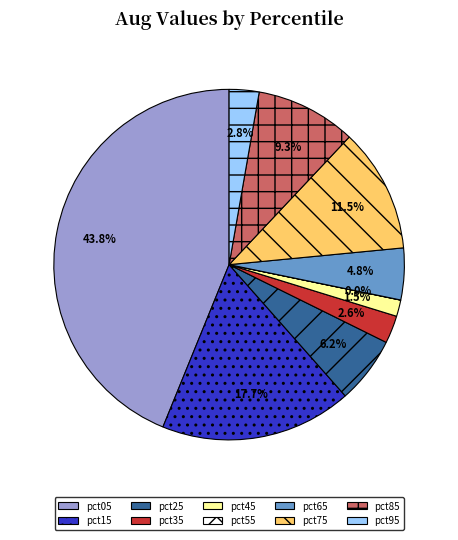

What percentage do pct95 and pct45 together represent?

4.3%